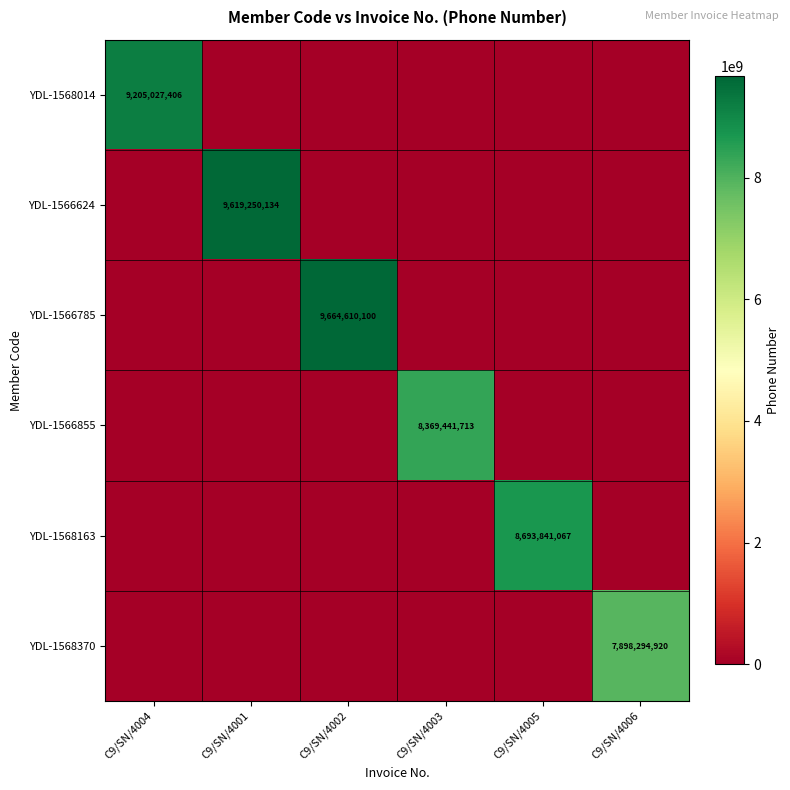

The value of YDL-1566785 at C9/SN/4002 is 9664610100. True or false?

True